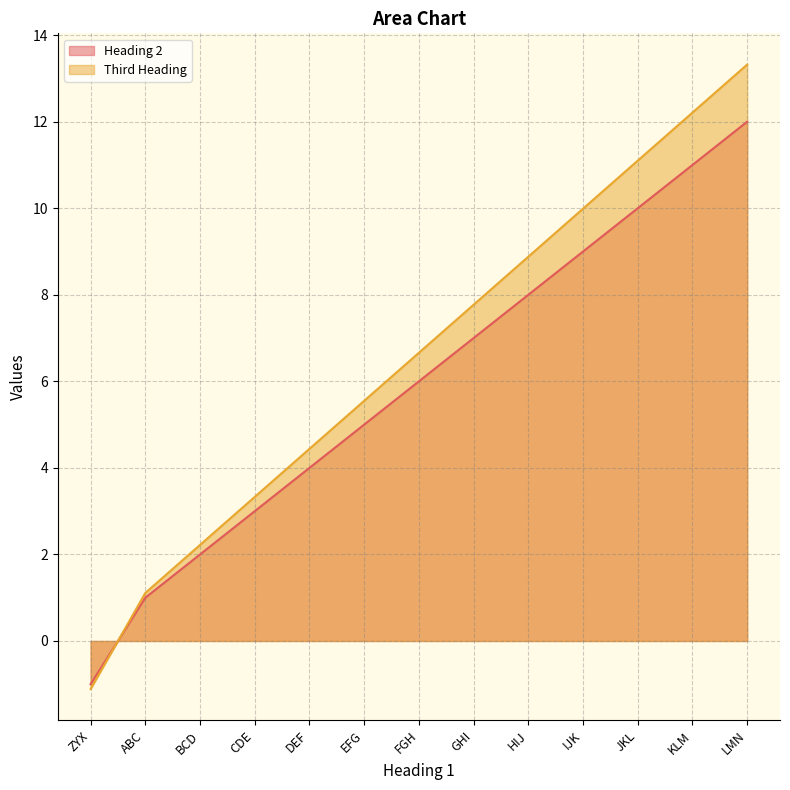

What is the label of the 2nd point from the left?

ABC